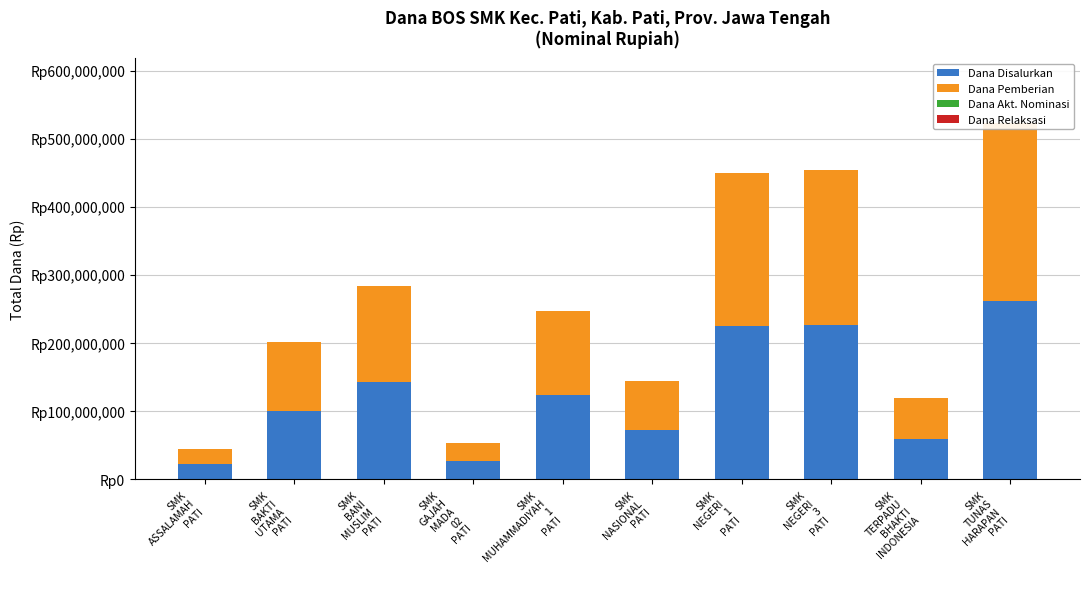

Which series has the widest spread of values?

Dana Disalurkan